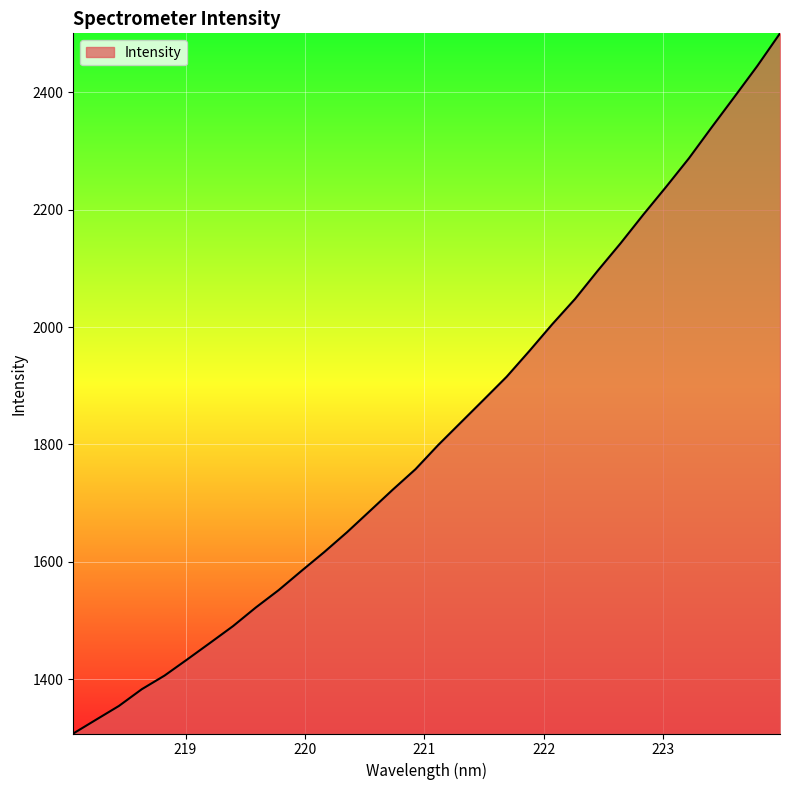

What is the minimum value shown in the chart?

1307.3